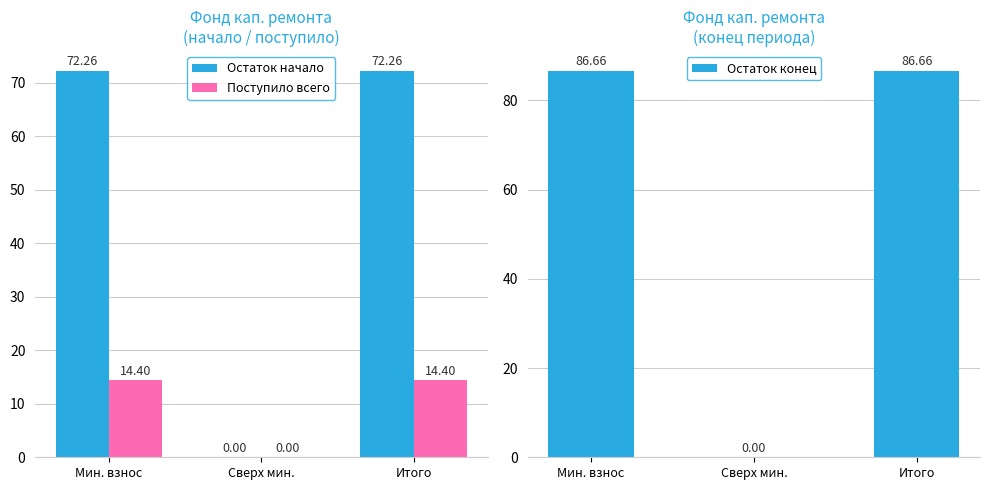

What is the difference between the highest and lowest values at Итого?

72.3